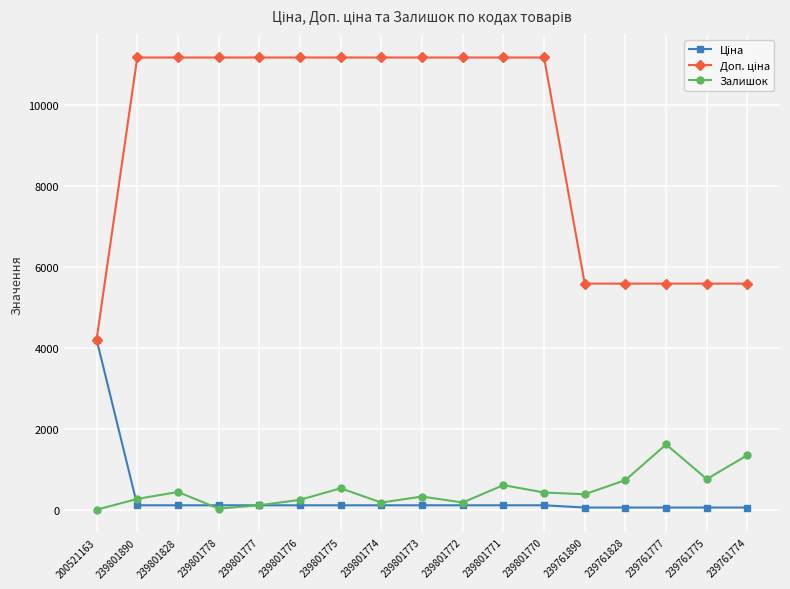

Is it true that Залишок equals 180.0 at 239801772?

True